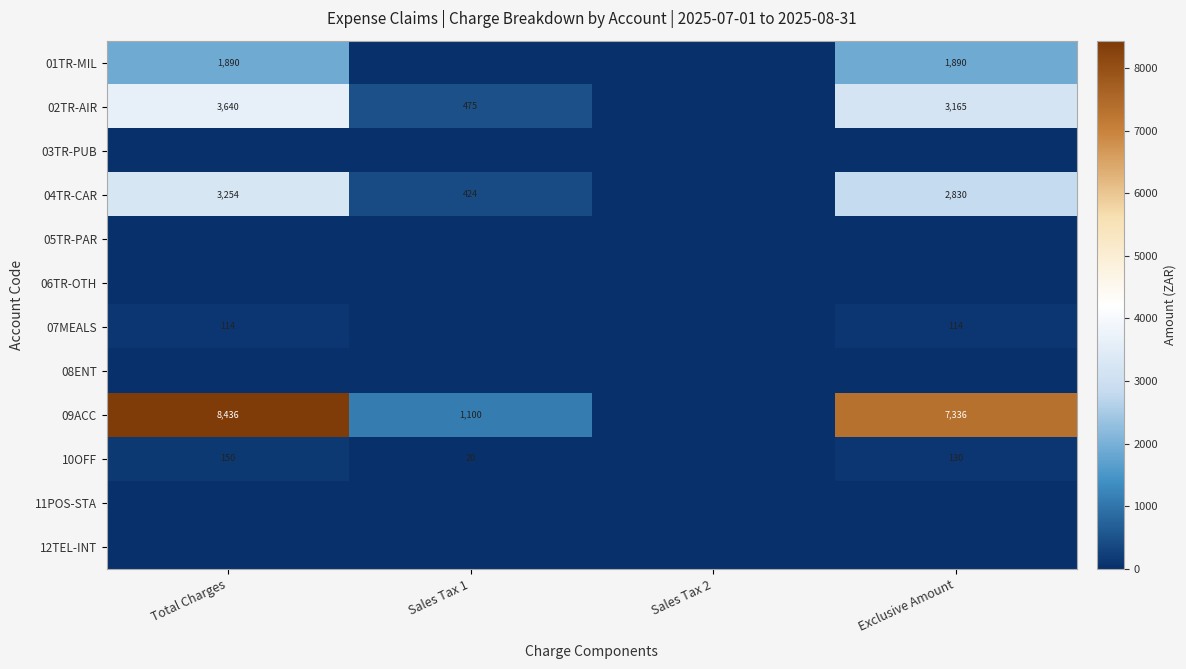

Is it true that 07MEALS equals 180 at Total Charges?

False